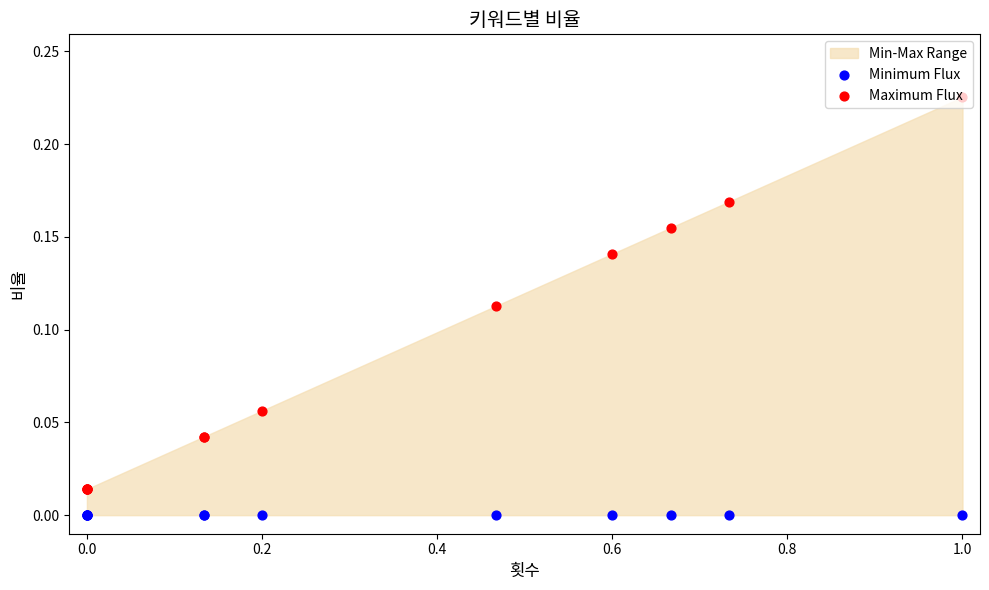

Which series reaches the minimum Y coordinate?

Minimum Flux